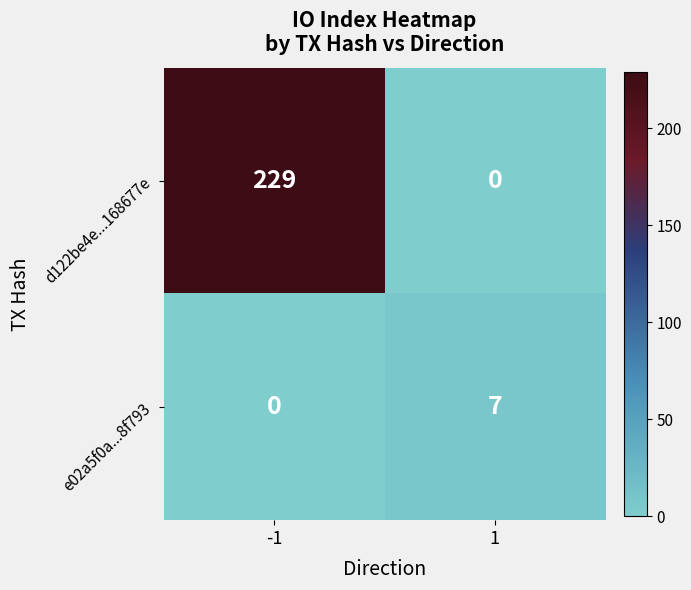

Reading right to left, transcribe all the data shown in this chart.

d122be4e...168677e: 1=0	-1=229
e02a5f0a...8f793: 1=7	-1=0